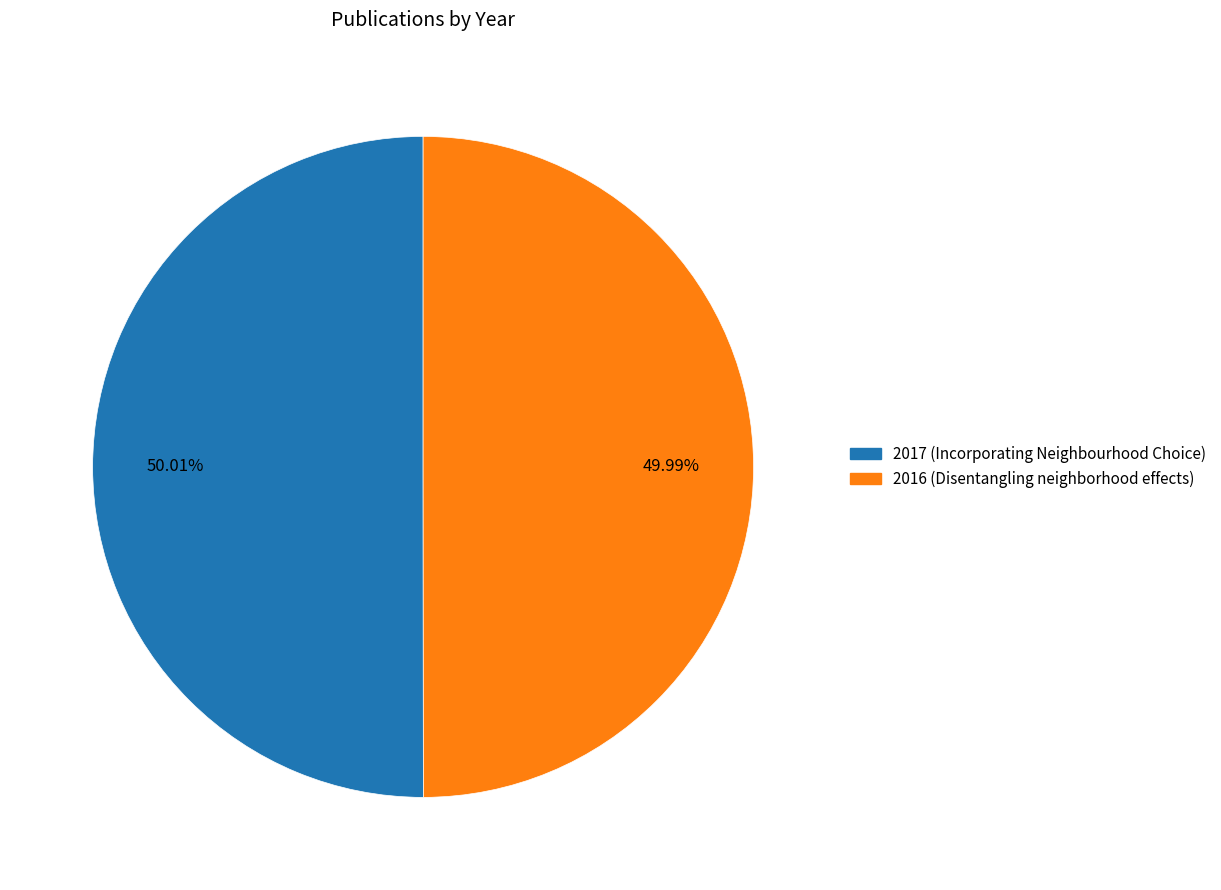

Is the sum of 2016 (Disentangling neighborhood effects) and 2017 (Incorporating Neighbourhood Choice) greater than half?

Yes